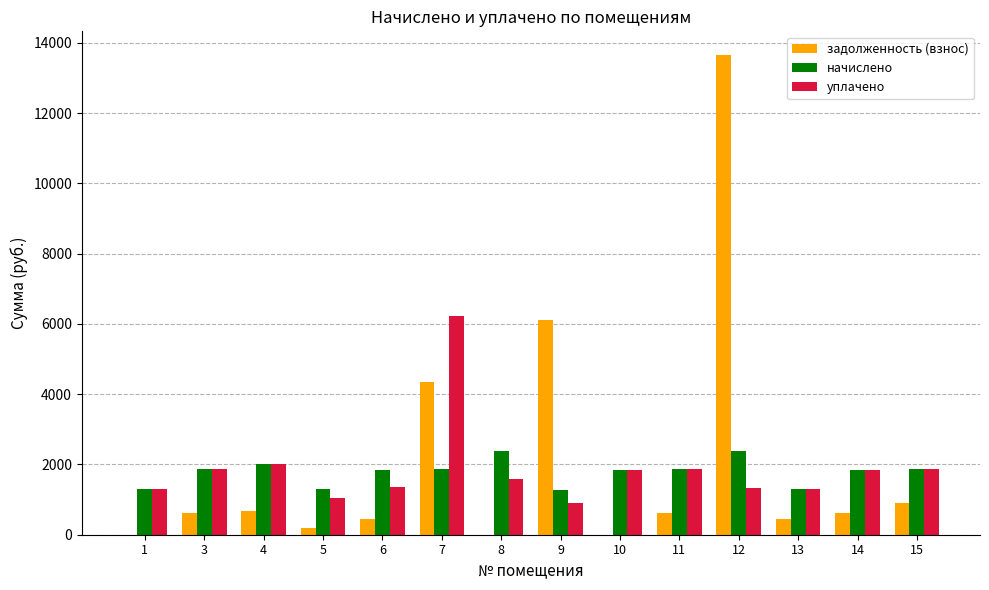

What is the greatest value displayed?

13643.9